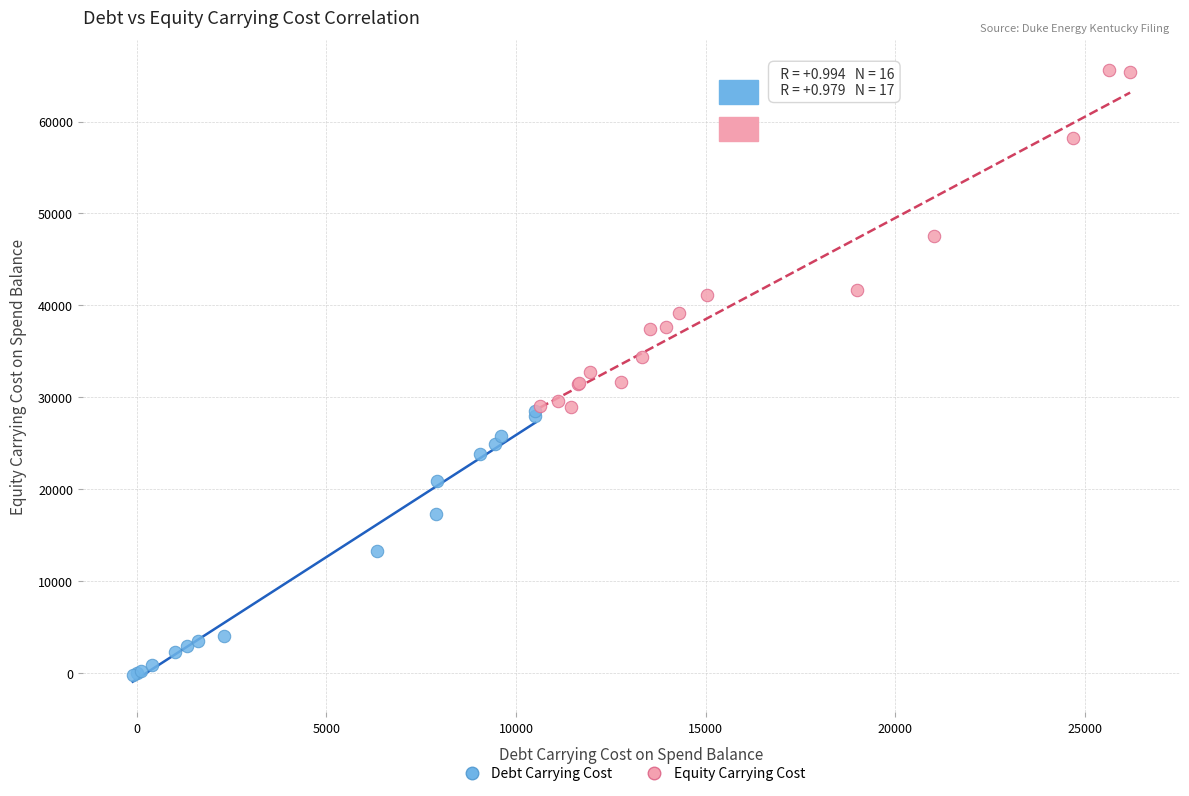

What are all the series names shown in the legend?

Debt Carrying Cost, Equity Carrying Cost